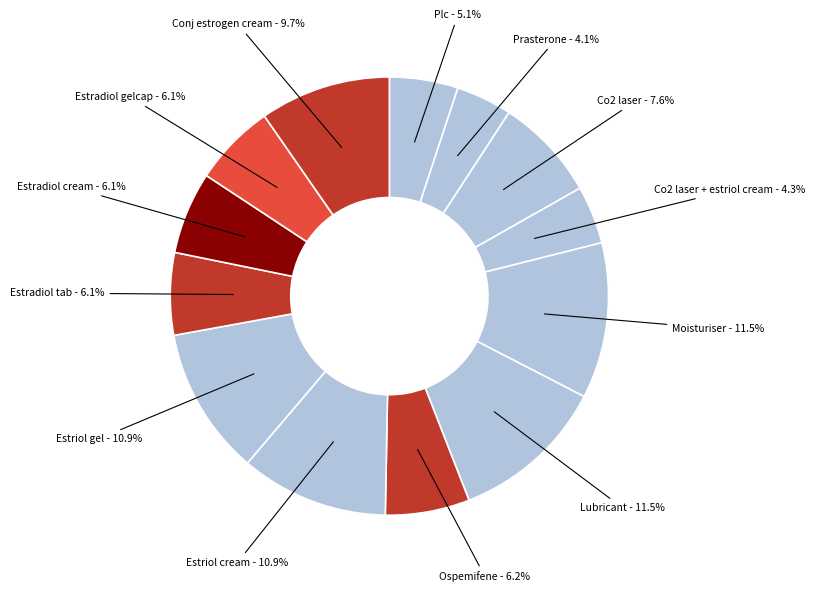

How many slices are in this pie chart?

13